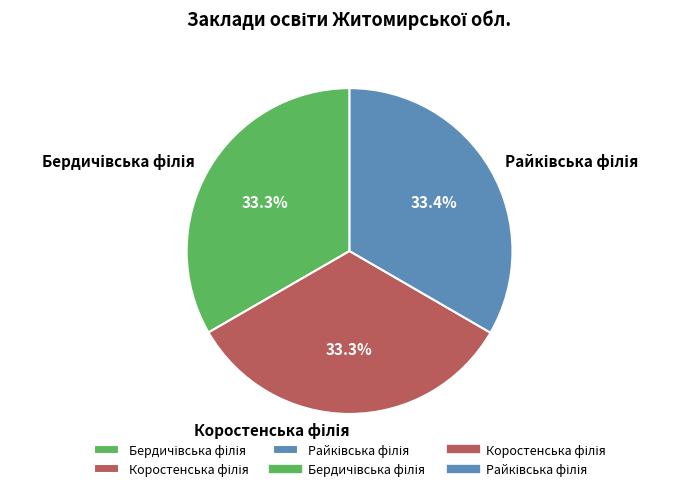

Does any single category account for the majority?

No